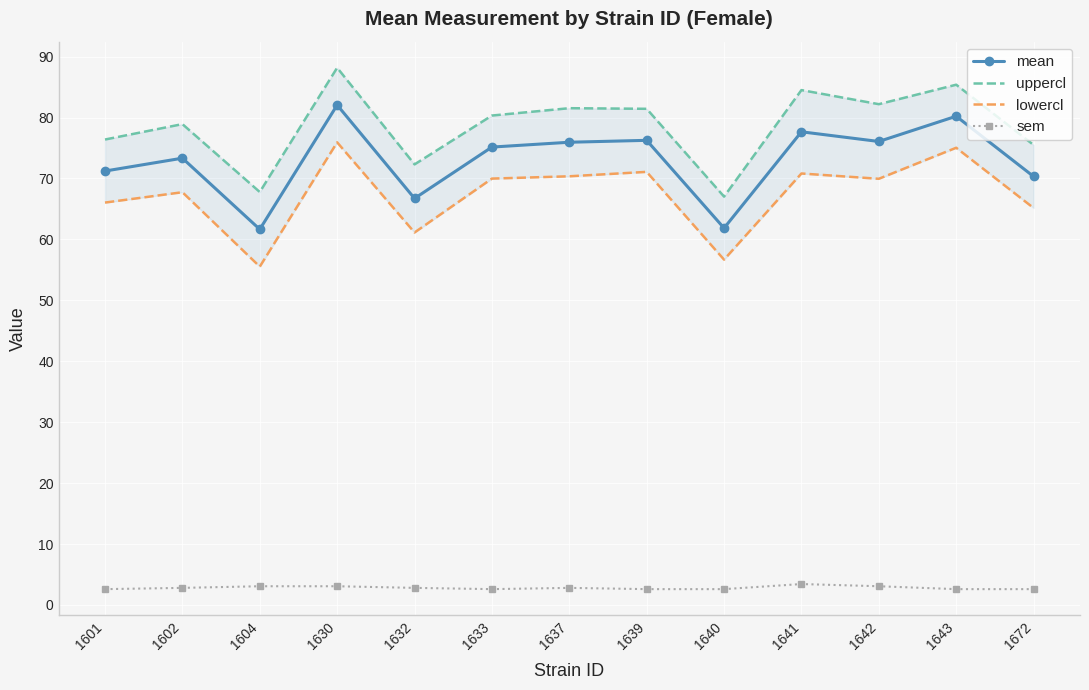

What are all the series names shown in the legend?

mean, uppercl, lowercl, sem